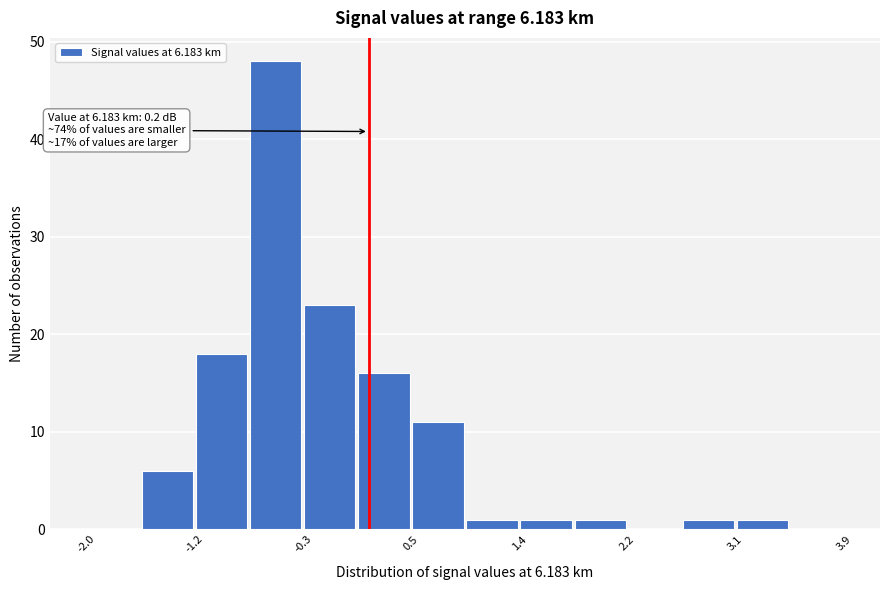

Which range on the x-axis has the tallest bar?

-0.7 to -0.3